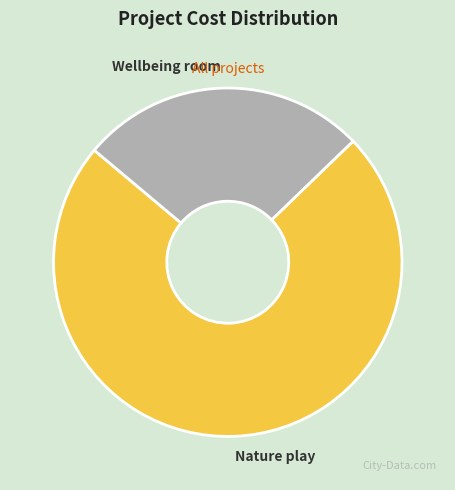

Does Wellbeing room represent more than half of the total?

No